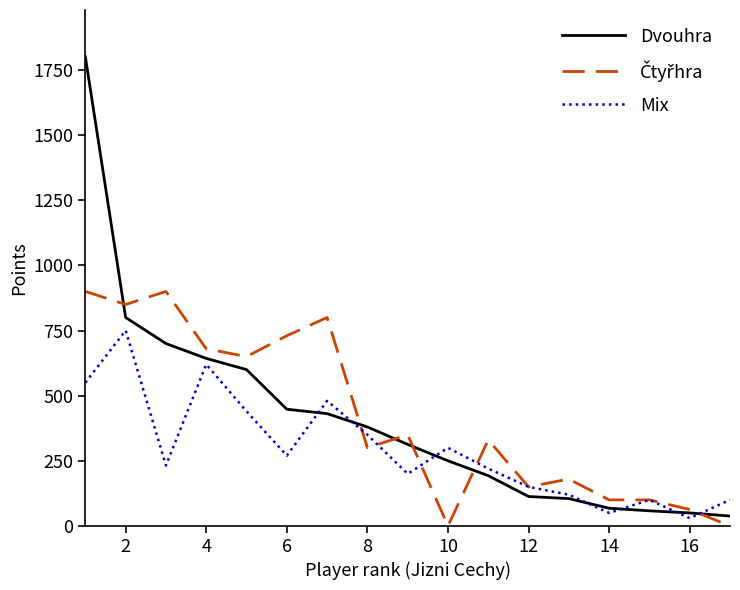

What is the highest value of the Mix series?

750